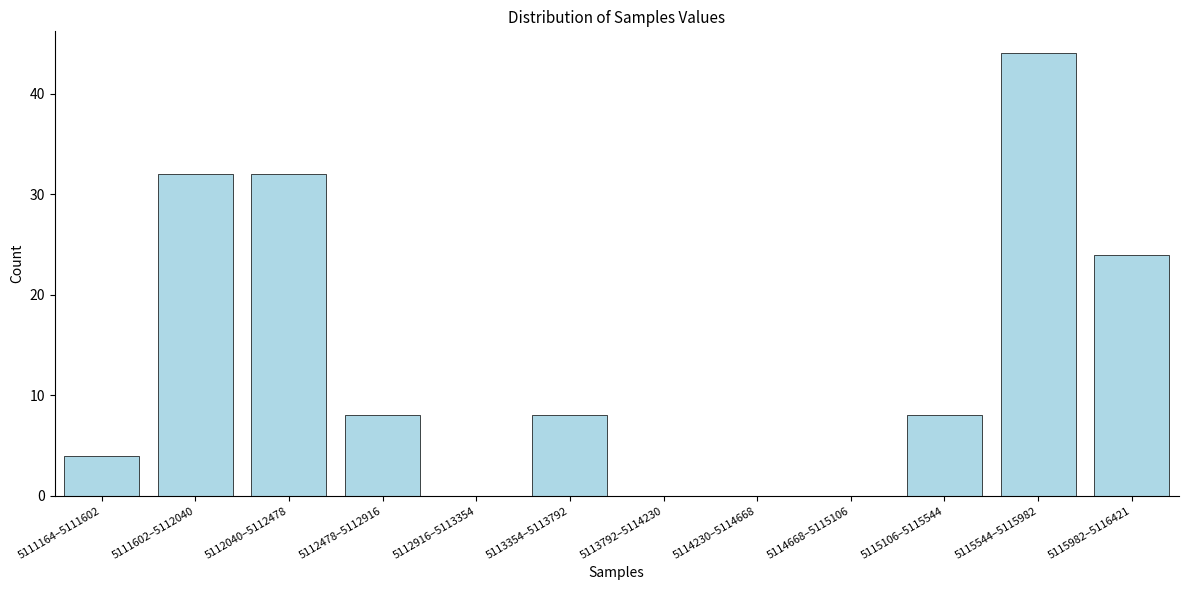

Reading right to left, transcribe all the data shown in this chart.

5115982–5116421=24	5115544–5115982=44	5115106–5115544=8	5114668–5115106=0	5114230–5114668=0	5113792–5114230=0	5113354–5113792=8	5112916–5113354=0	5112478–5112916=8	5112040–5112478=32	5111602–5112040=32	5111164–5111602=4